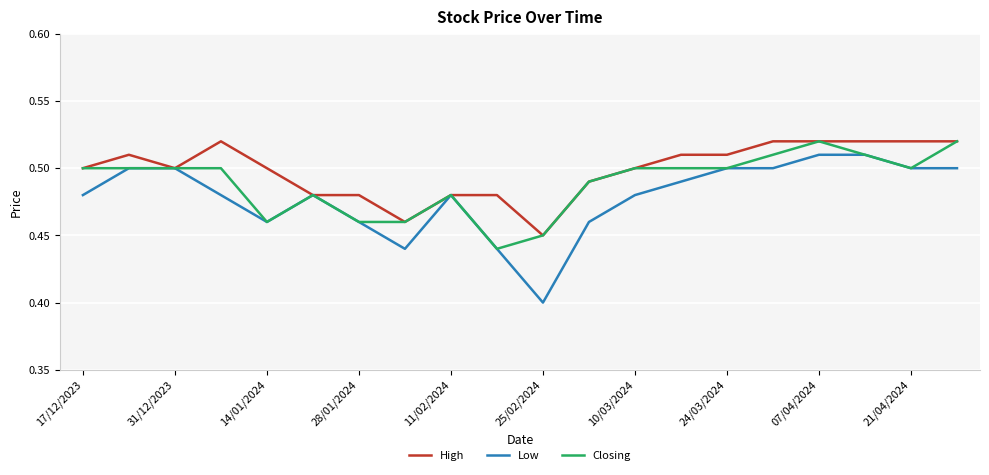

Which series has the largest range (max minus min)?

Low